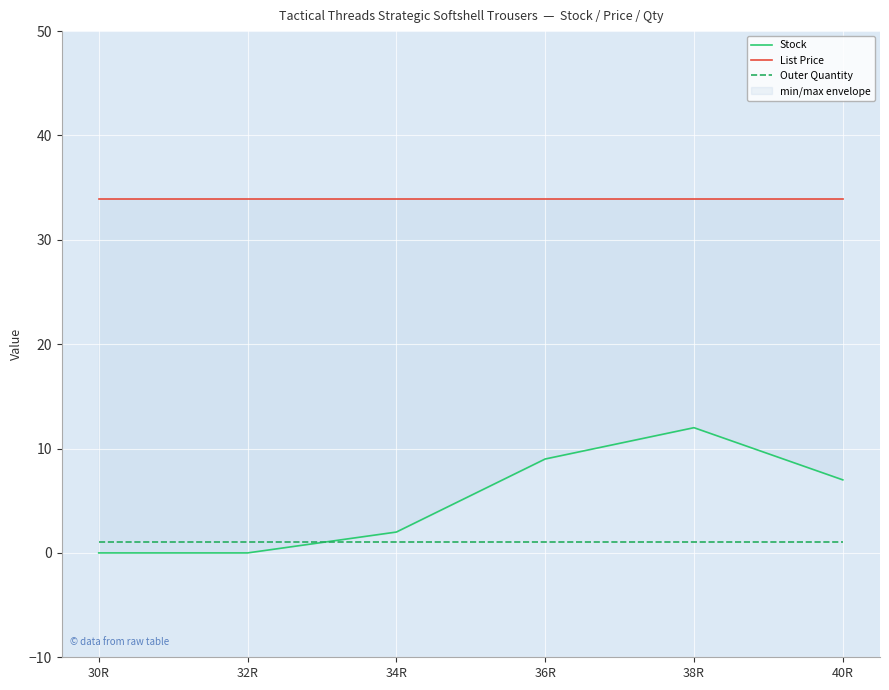

Is the value of Outer Quantity at 32R greater than the value of List Price at 40R?

No